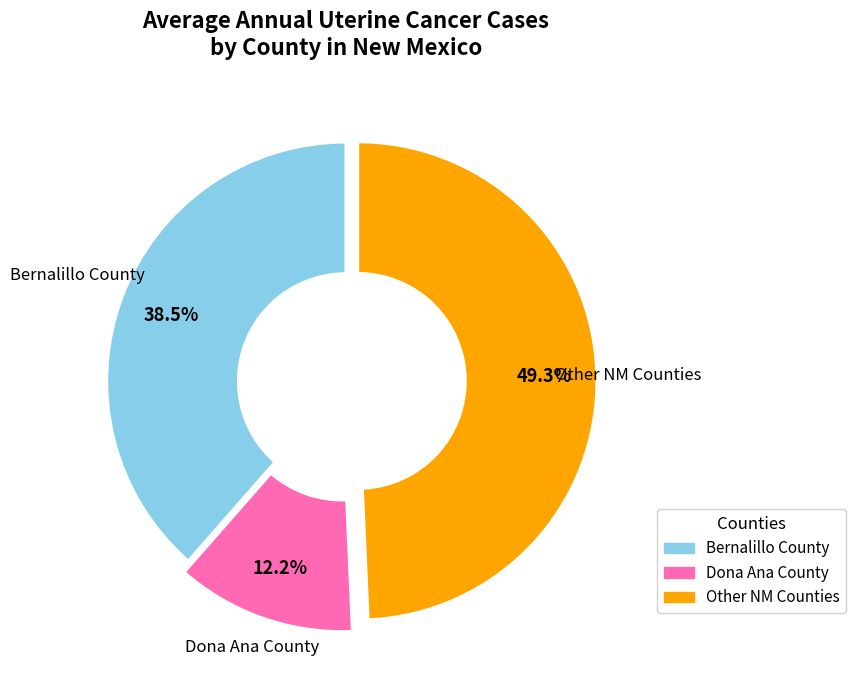

Is there a majority slice in this chart?

No